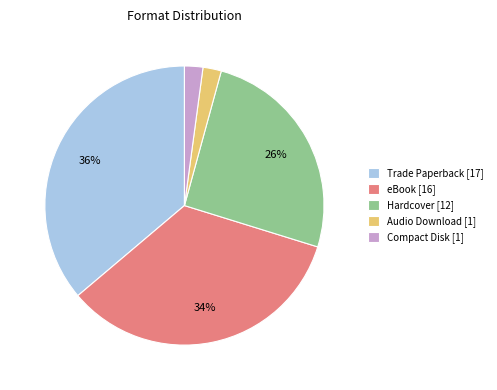

To the nearest percent, what is the average slice percentage?

20%